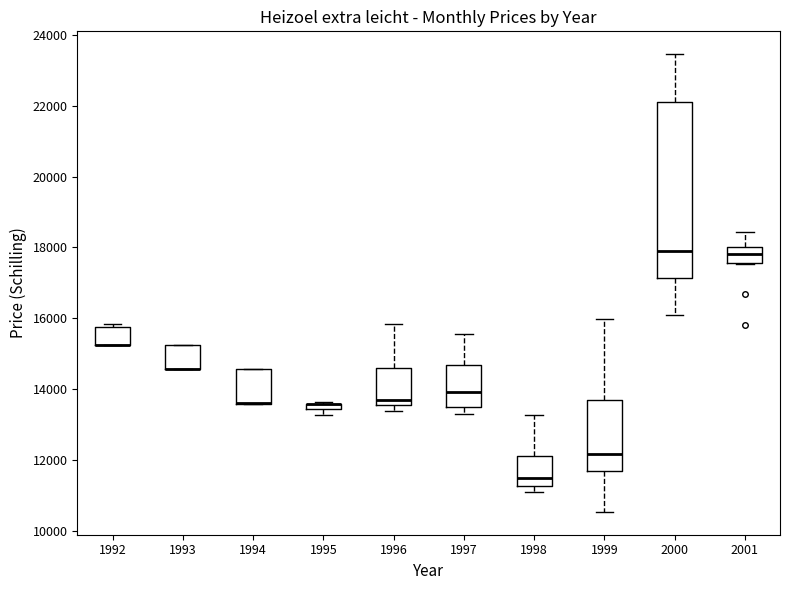

Comparing the boxes themselves (not the whiskers), which one is the tallest?

2000